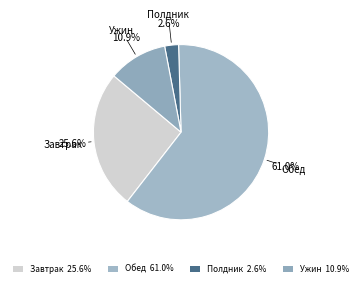

Which has a higher value, Обед or Полдник?

Обед